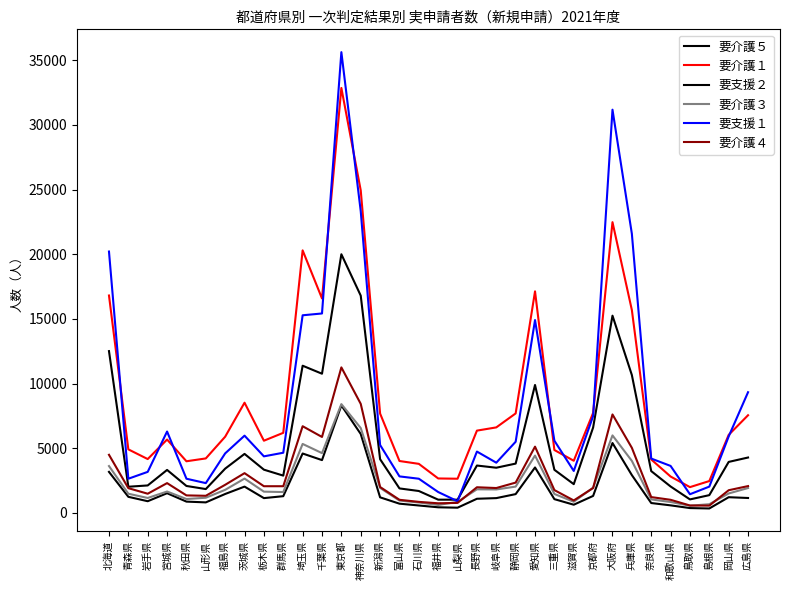

What is the label of the 34th point from the left?

広島県